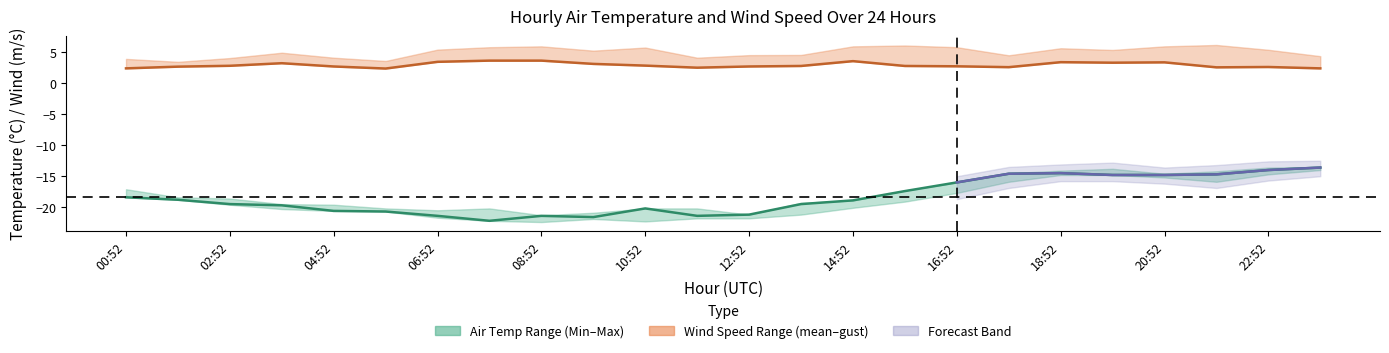

True or false: WIND_SPEED and AIR_TEMP cross at least once.

False